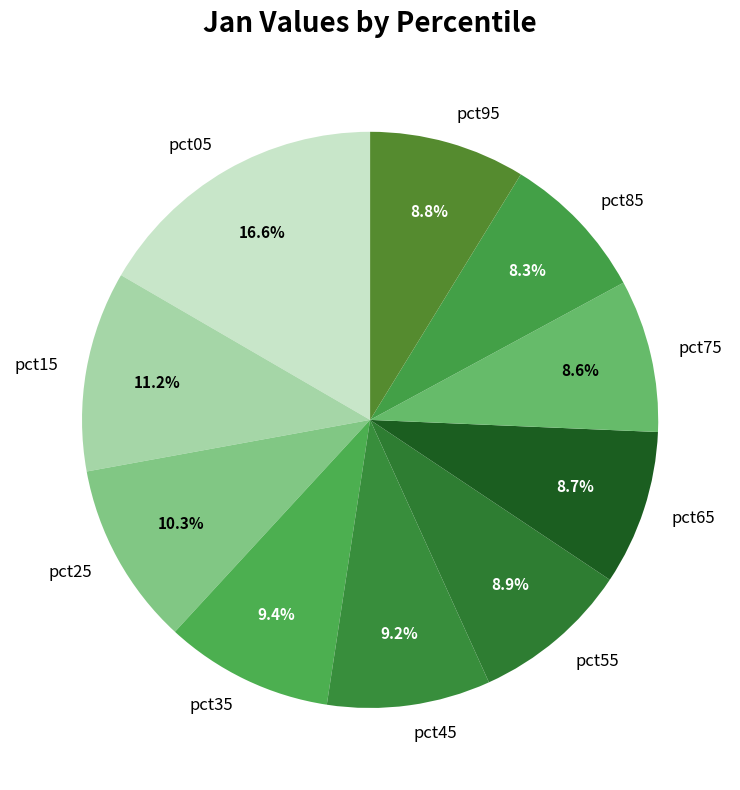

Which slice is the largest?

pct05